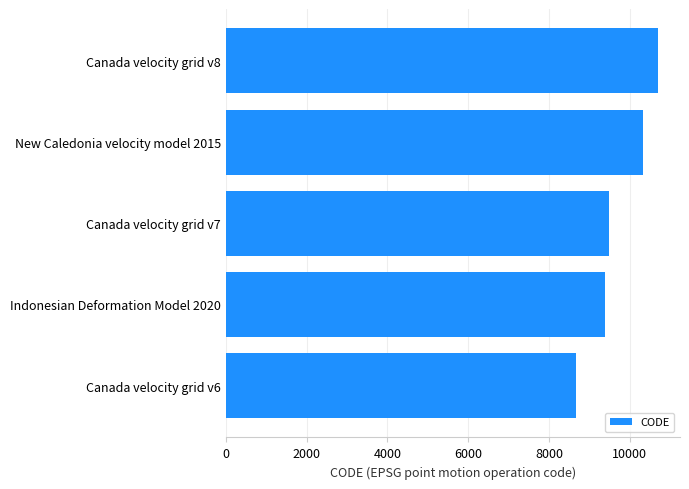

Reading bottom to top, list all the values displayed in this chart.

8676	9375	9483	10323	10707